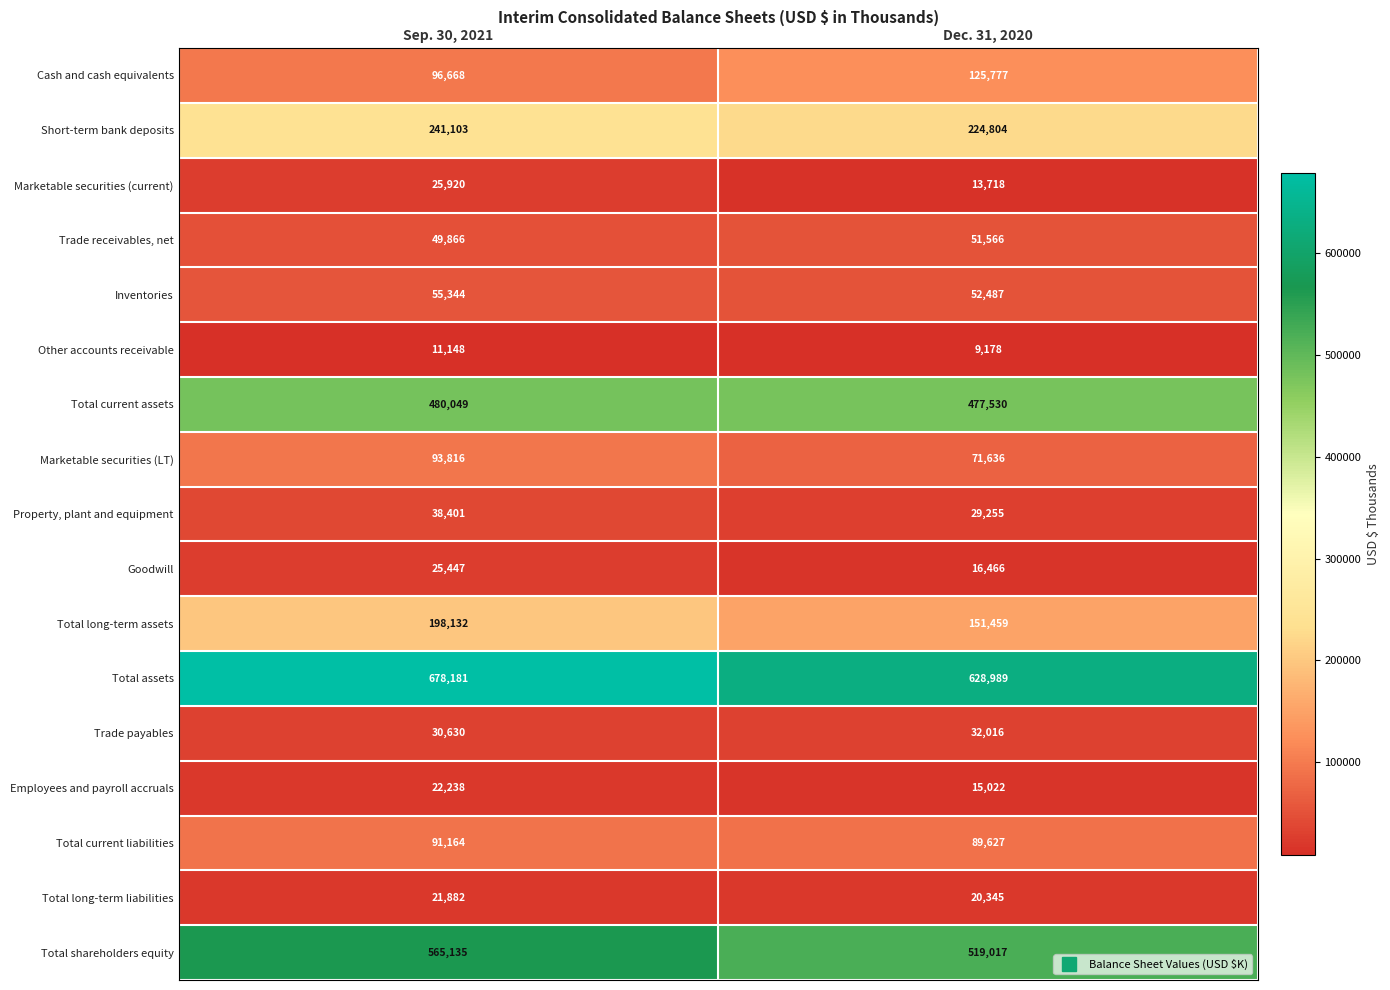

What is the total value across all series at Sep. 30, 2021?

2725124